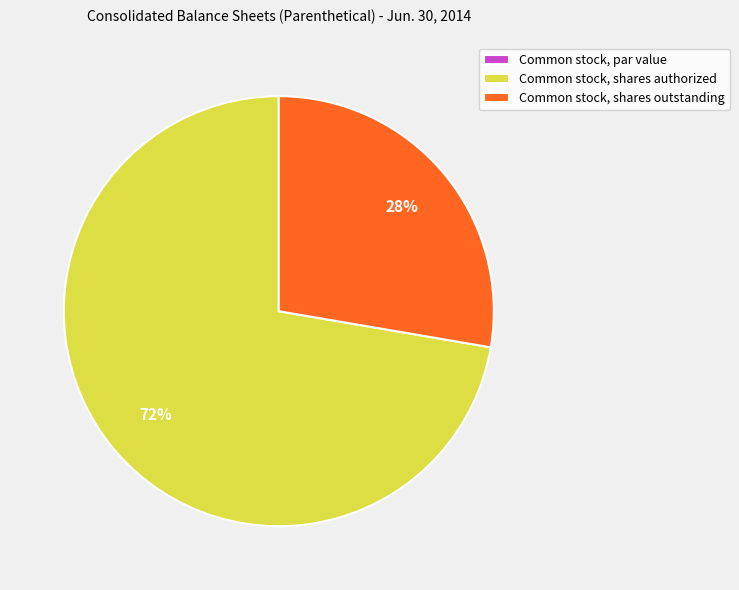

Which has a higher value, Common stock, shares outstanding or Common stock, shares authorized?

Common stock, shares authorized